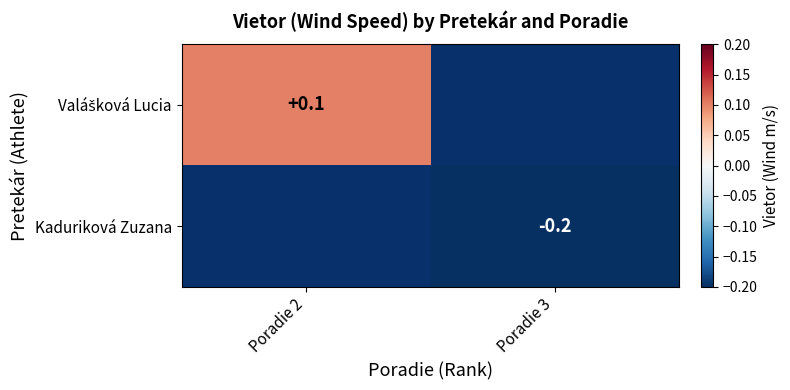

Is it true that Kaduriková Zuzana equals -0.2 at Poradie 3?

True